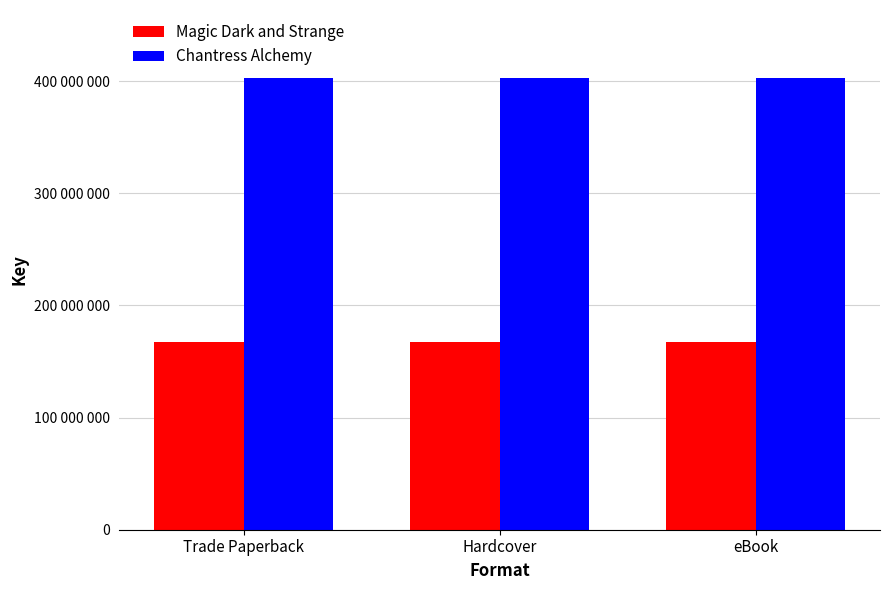

List the series in order of their overall mean, lowest first.

Magic Dark and Strange, Chantress Alchemy